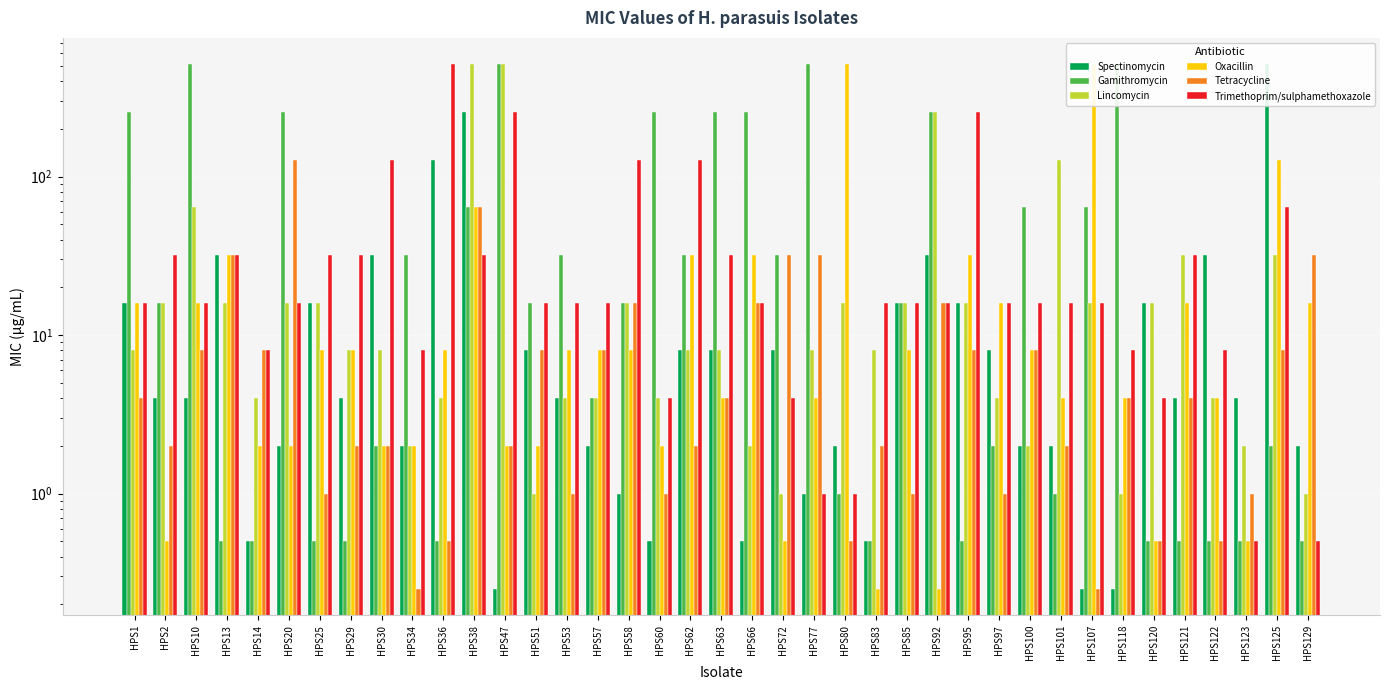

What is the total value across all series at HPS29?

54.5